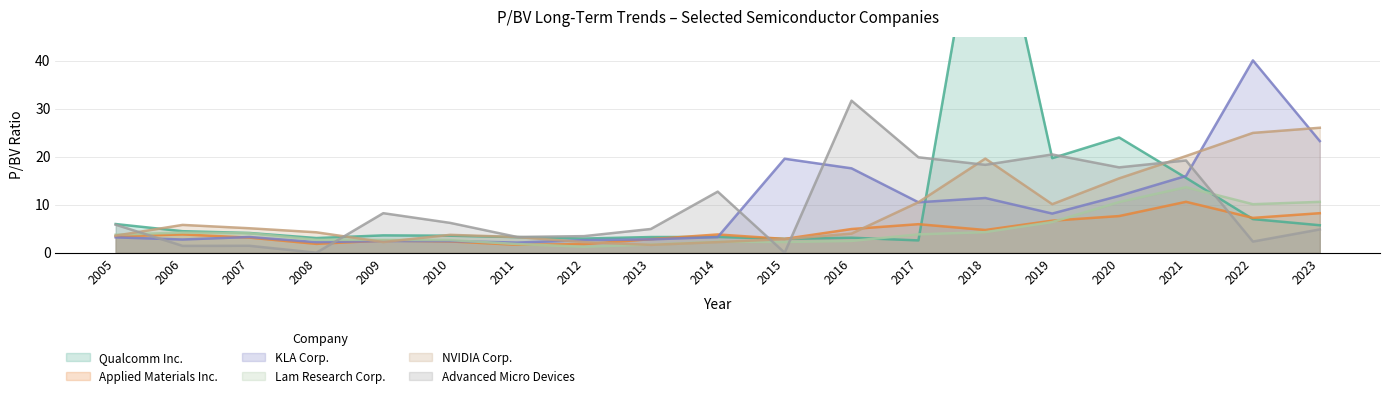

What is the difference between the Qualcomm Inc. values at 2012 and 2020?

21.1